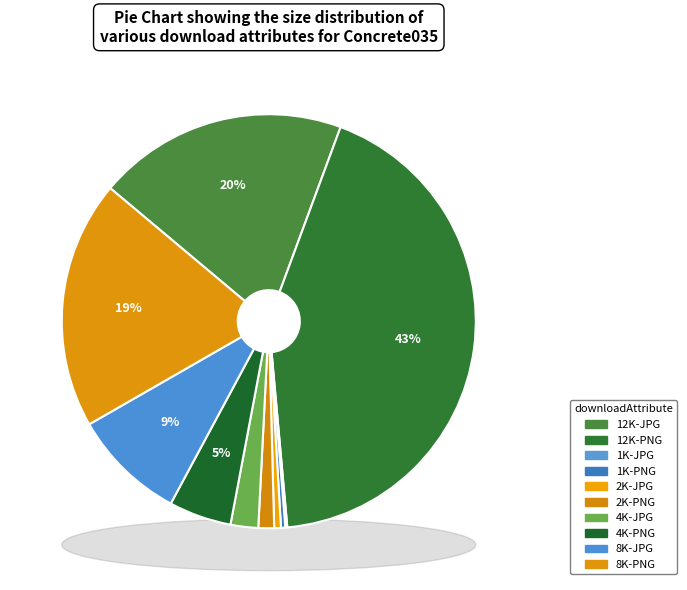

Which has a higher value, 1K-PNG or 1K-JPG?

1K-PNG